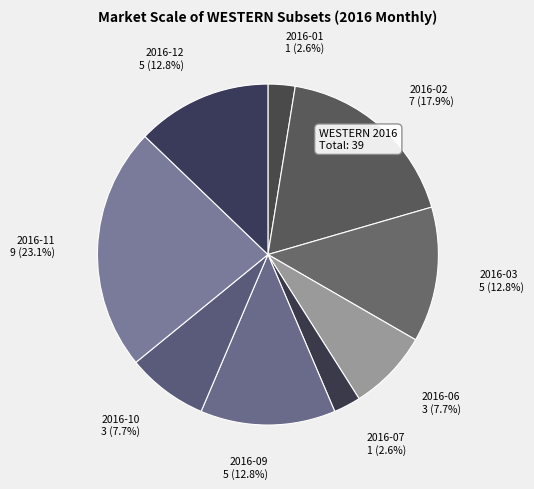

Does 2016-07 represent more than half of the total?

No